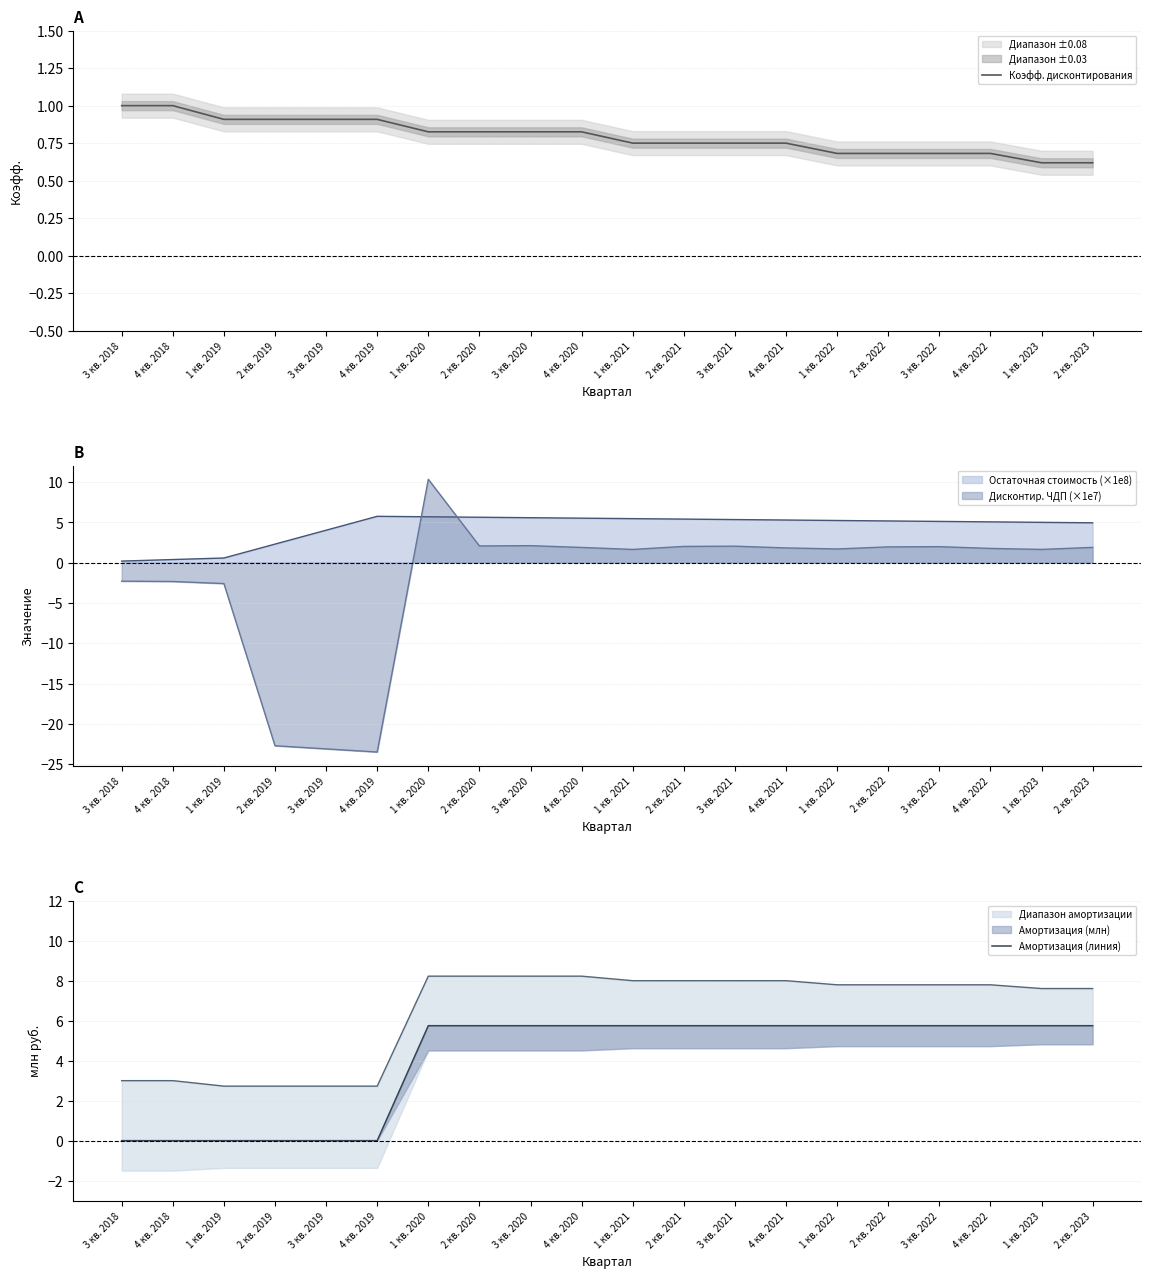

True or false: Амортизация (линия) and Коэфф. дисконтирования intersect in this chart.

True